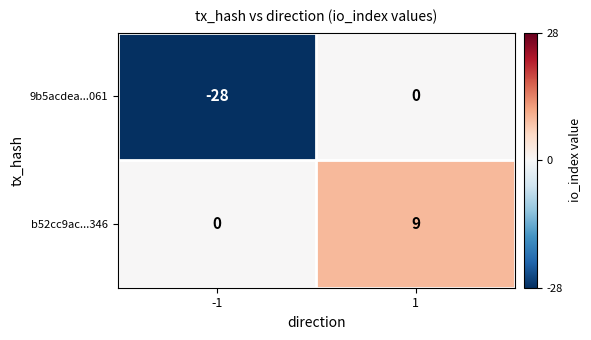

Is it true that b52cc9ac...346 equals -4 at -1?

False